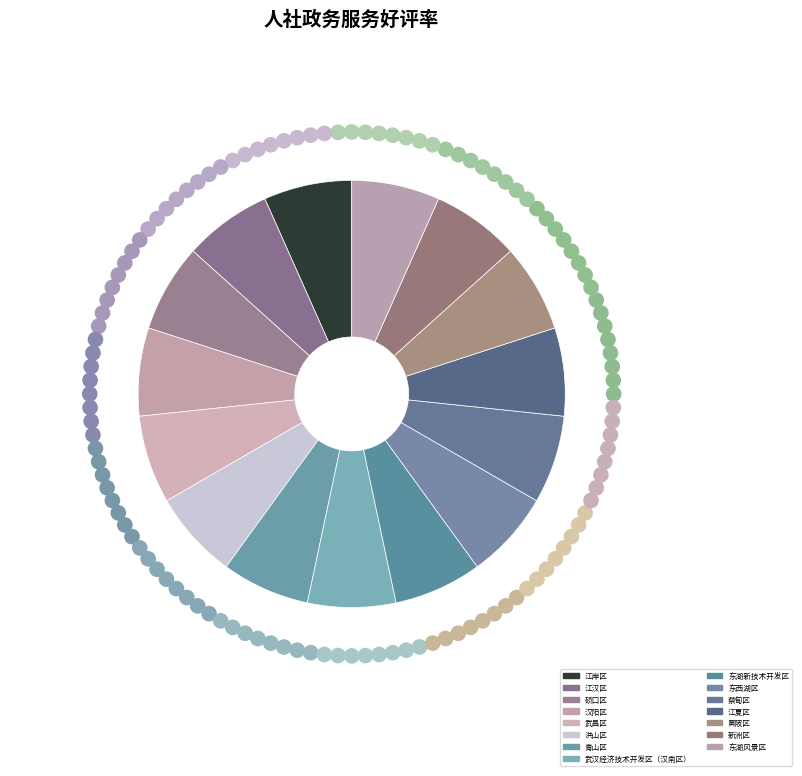

Which has a higher value, 武昌区 or 新洲区?

武昌区